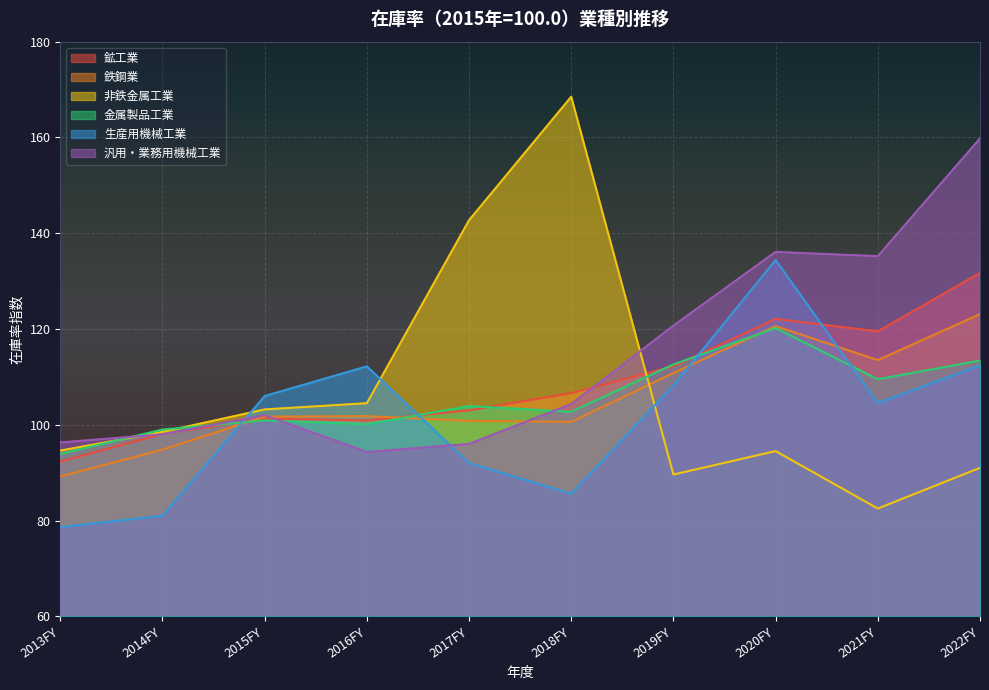

List the series in order of their peak value, lowest first.

金属製品工業, 鉄鋼業, 鉱工業, 生産用機械工業, 汎用・業務用機械工業, 非鉄金属工業